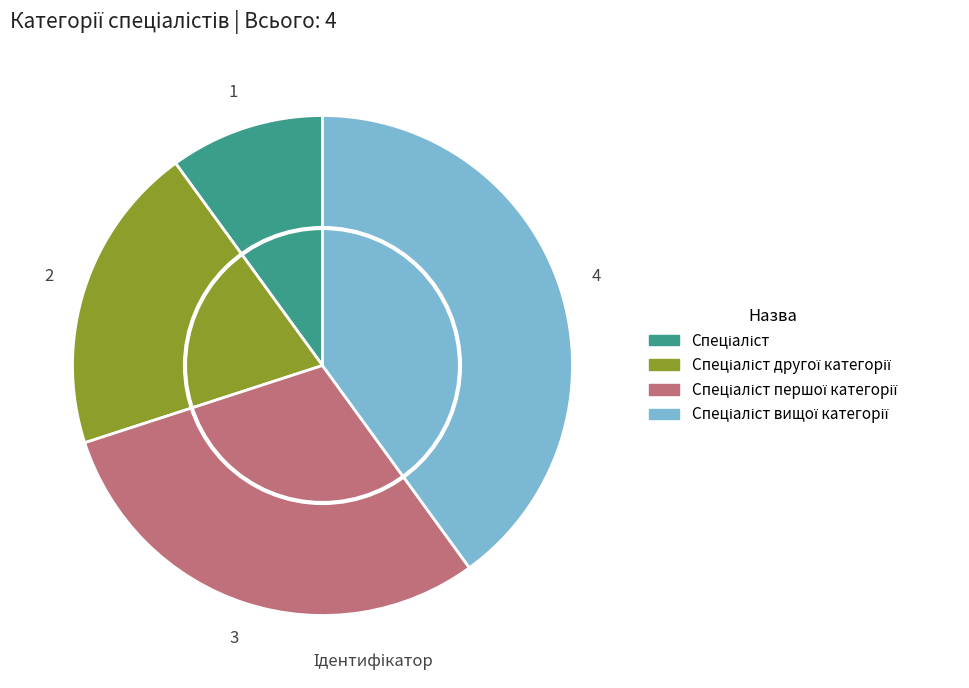

Is there a majority slice in this chart?

No